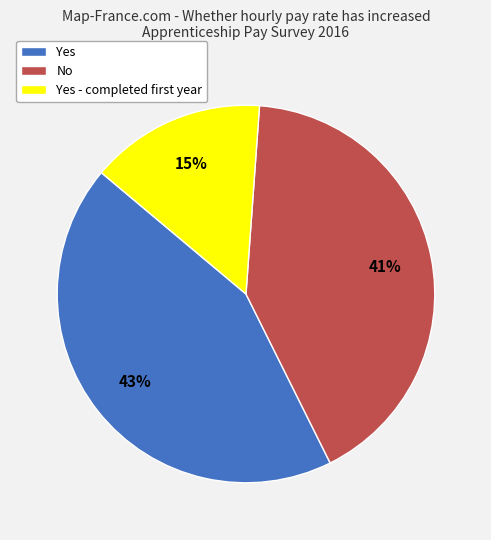

Count the number of slices in the pie.

3